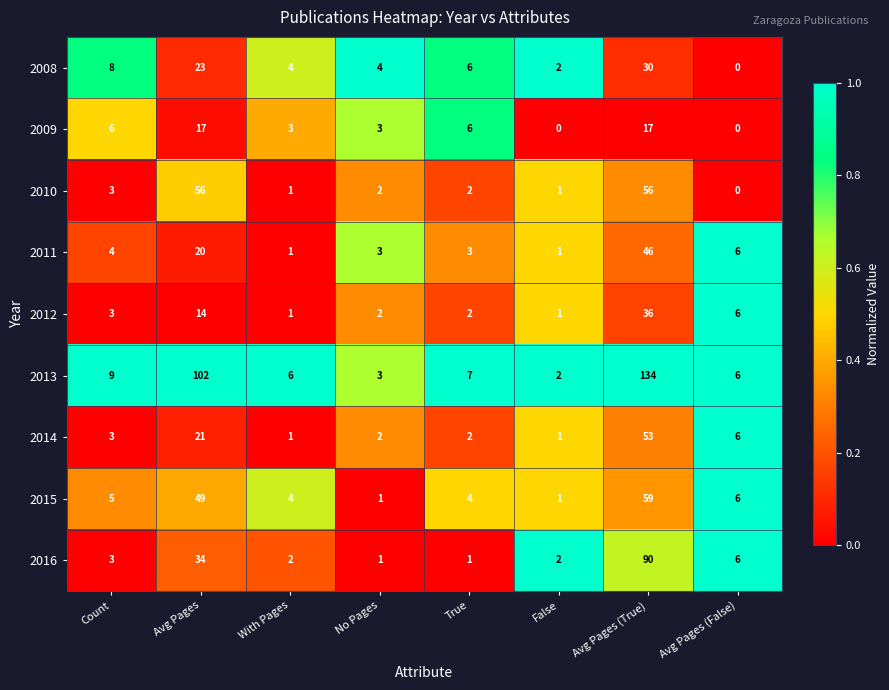

Rank the series by their maximum value, from highest to lowest.

2013, 2016, 2015, 2010, 2014, 2011, 2012, 2008, 2009